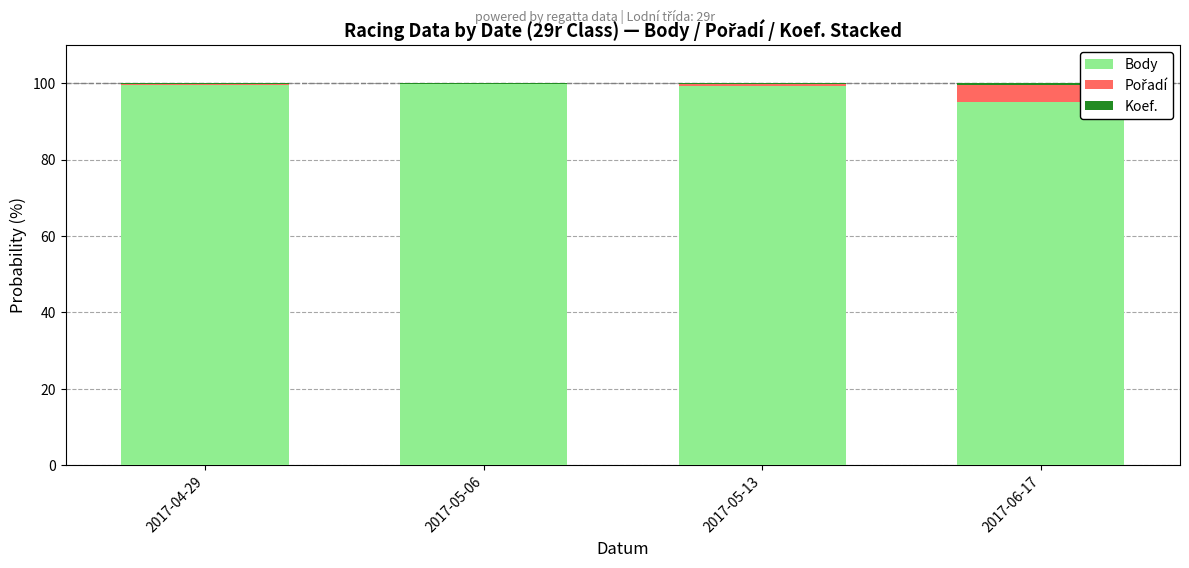

What is the maximum value for Body?

99.8